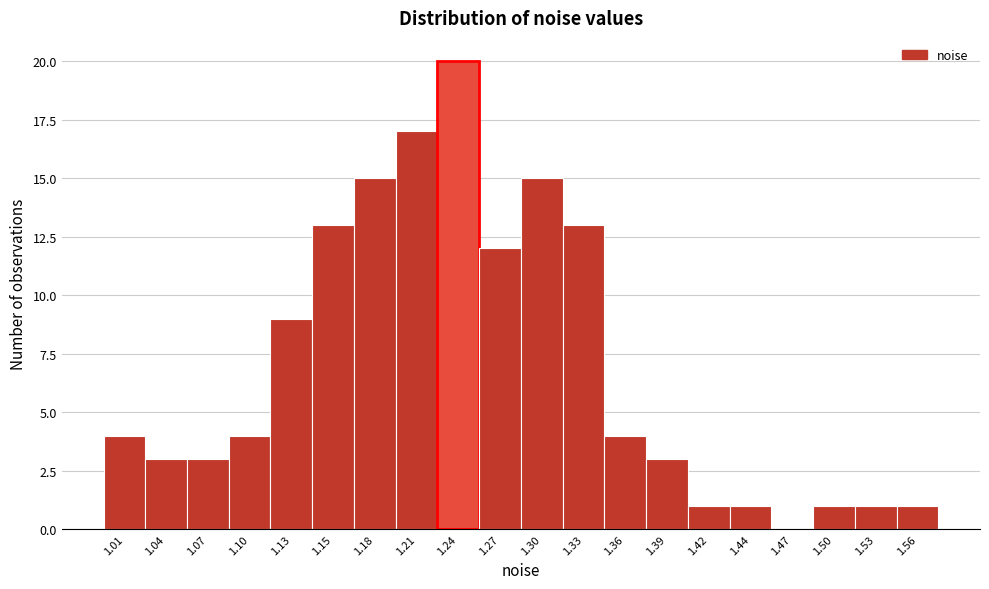

Reading right to left, extract all data points from this chart.

1.56=1	1.53=1	1.50=1	1.47=0	1.44=1	1.42=1	1.39=3	1.36=4	1.33=13	1.30=15	1.27=12	1.24=20	1.21=17	1.18=15	1.15=13	1.13=9	1.10=4	1.07=3	1.04=3	1.01=4